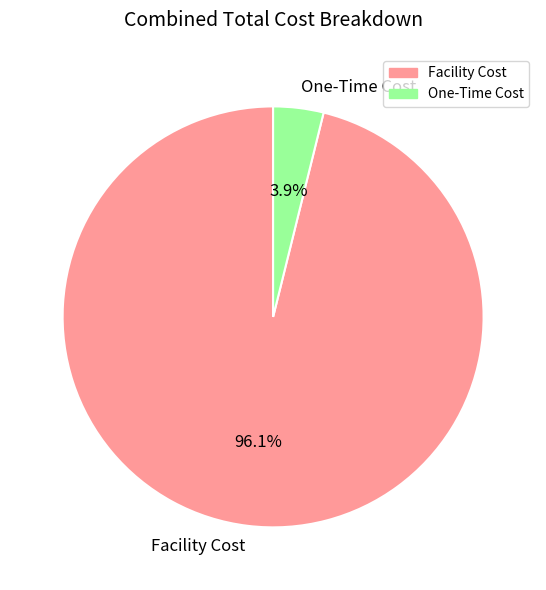

What portion of the pie excludes One-Time Cost?

96.1%